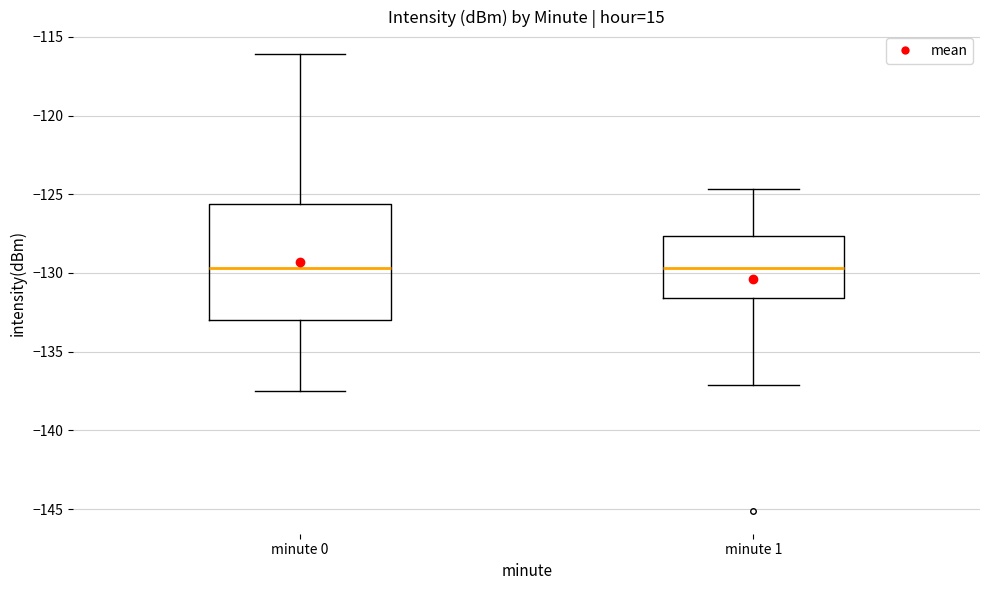

Reading left to right, read every box against the y-axis: the position of its median line, the range the box covers, and the ends of its whiskers. The values are not printed on the chart, so give them approximately, as read against the axis.

minute 0: median -129.5, box -133.0 to -125.5, whiskers -137.5 to -116.0
minute 1: median -129.5, box -131.5 to -127.5, whiskers -137.0 to -124.5